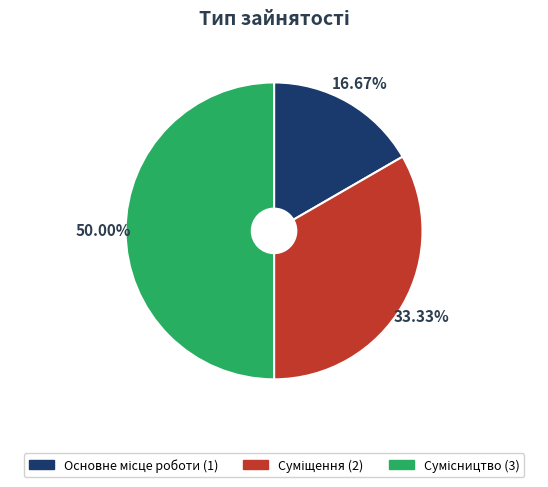

To the nearest percent, what is the difference between the largest and smallest slice percentages?

33%